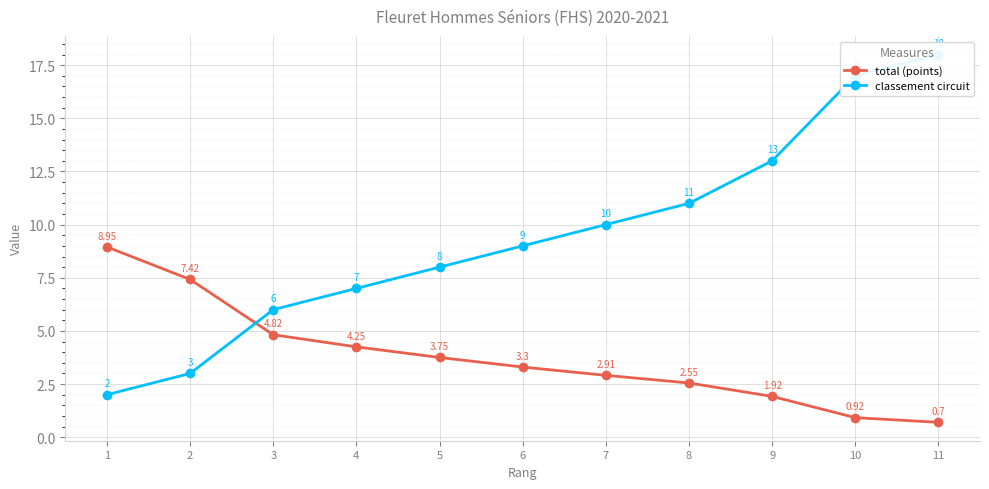

Where is total (points) nearest to the value 4?

4